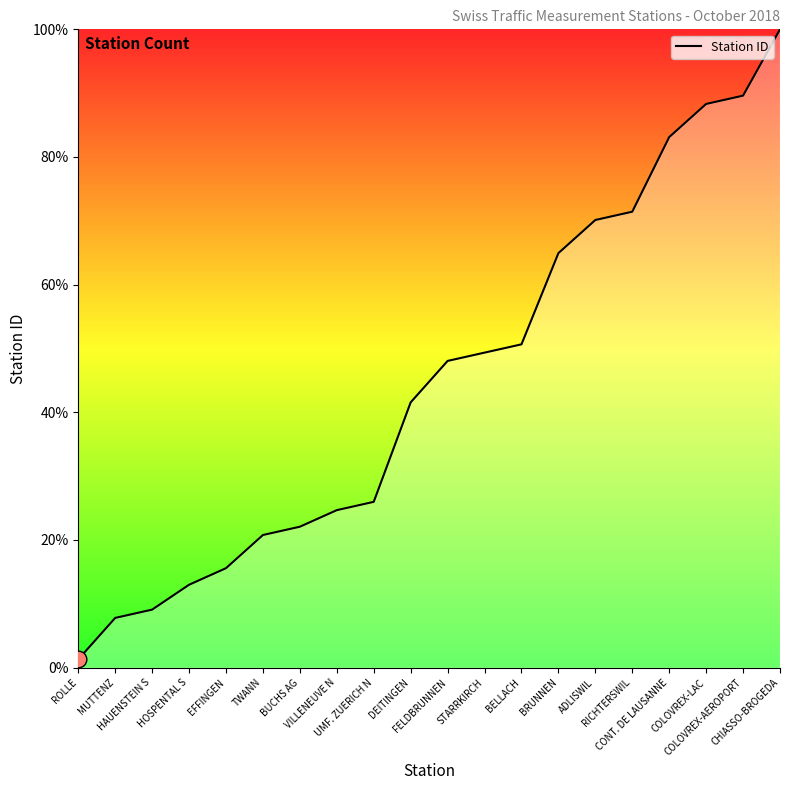

Reading right to left, list all the values displayed in this chart.

CHIASSO-BROGEDA=100.0	COLOVREX-AEROPORT=89.6	COLOVREX-LAC=88.3	CONT. DE LAUSANNE=83.1	RICHTERSWIL=71.4	ADLISWIL=70.1	BRUNNEN=64.9	BELLACH=50.6	STARRKIRCH=49.4	FELDBRUNNEN=48.1	DEITINGEN=41.6	UMF. ZUERICH N=26.0	VILLENEUVE N=24.7	BUCHS AG=22.1	TWANN=20.8	EFFINGEN=15.6	HOSPENTAL S=13.0	HAUENSTEIN S=9.1	MUTTENZ=7.8	ROLLE=1.3